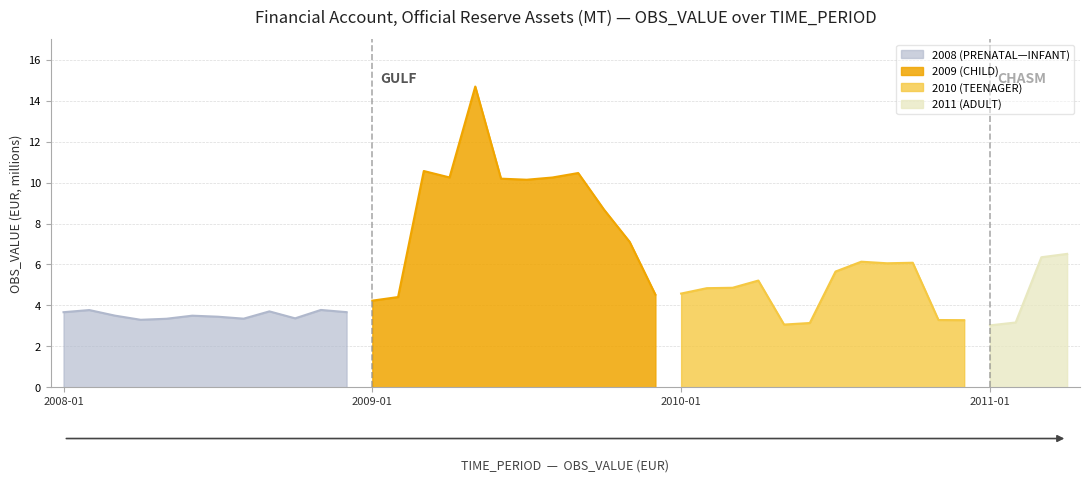

Count the number of categories in the chart.

40